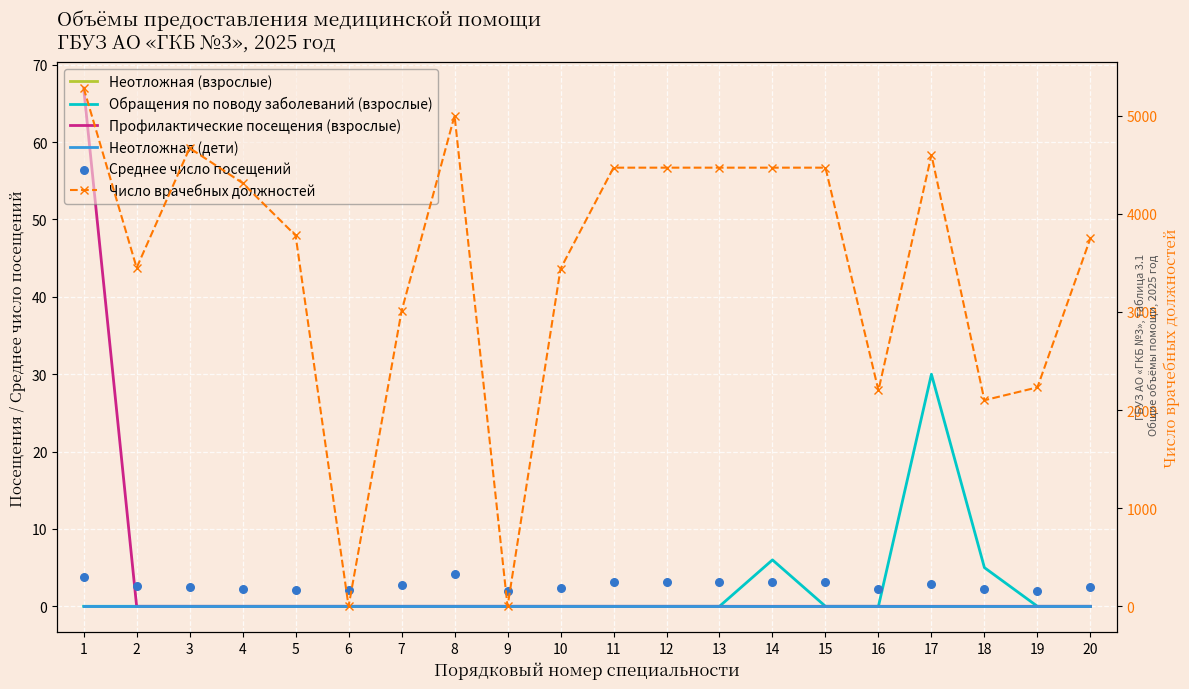

At which category is the sum across all series the highest?

1